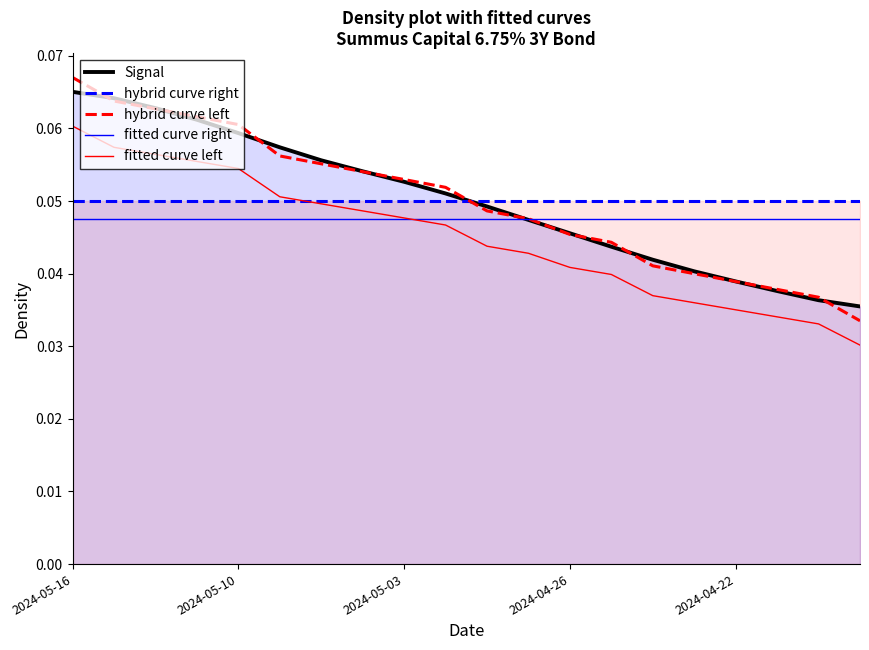

At which category is the sum across all series the highest?

2024-05-16